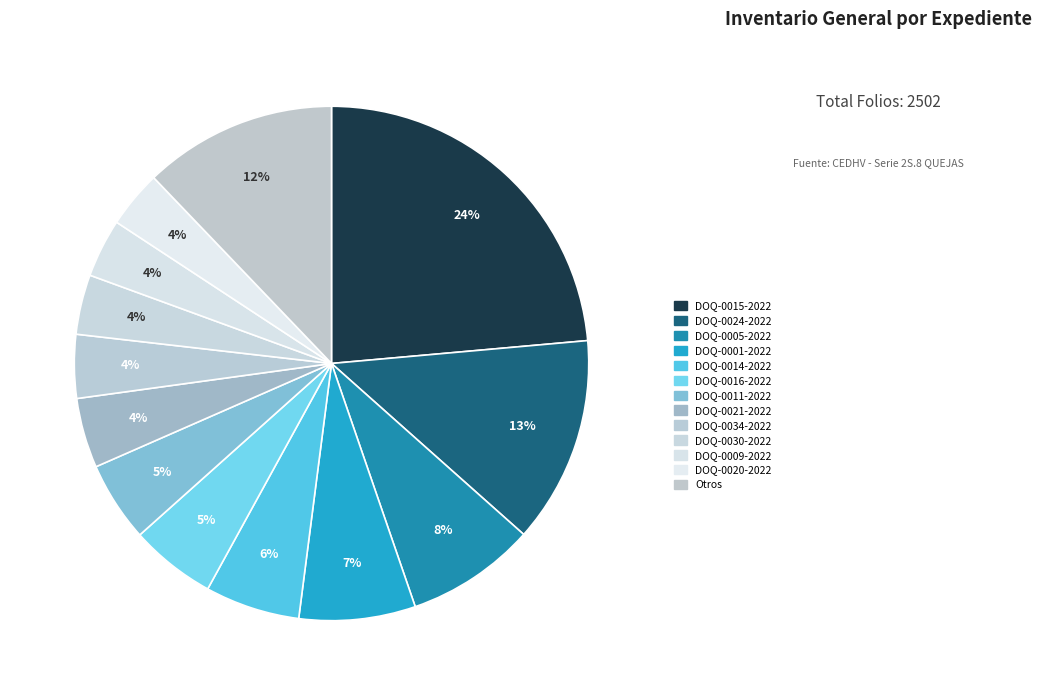

Which slice is the largest?

DOQ-0015-2022